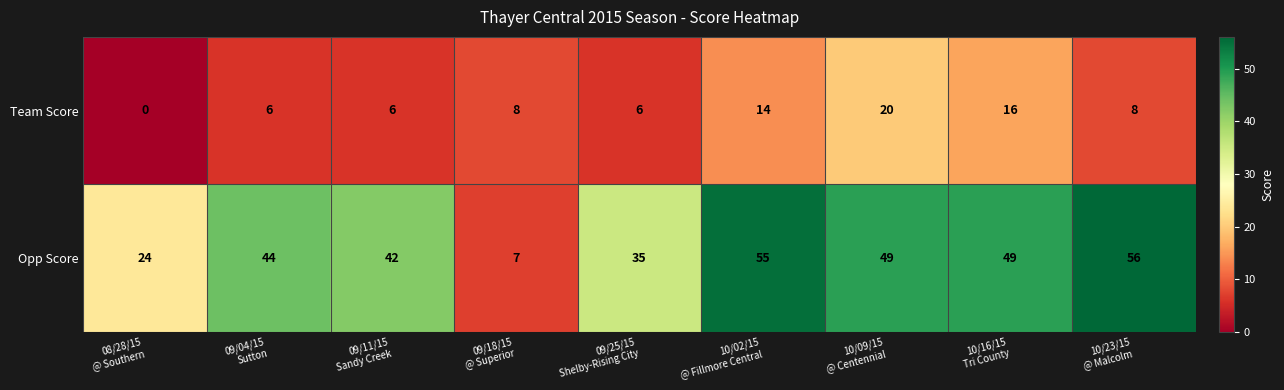

What is the maximum value shown in the chart?

56